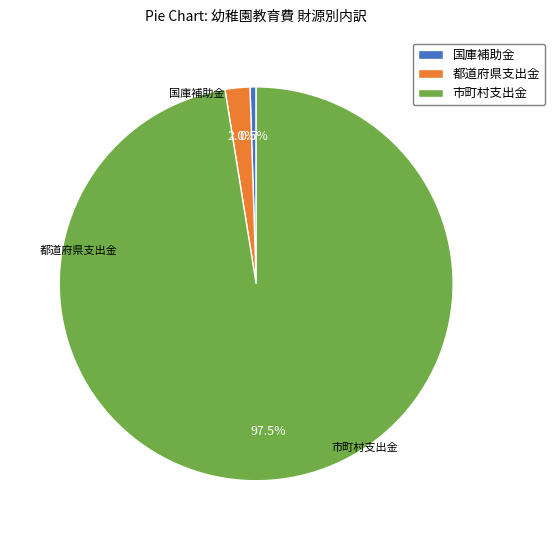

Approximately how many times larger is the value at 国庫補助金 compared to 都道府県支出金?

0.2